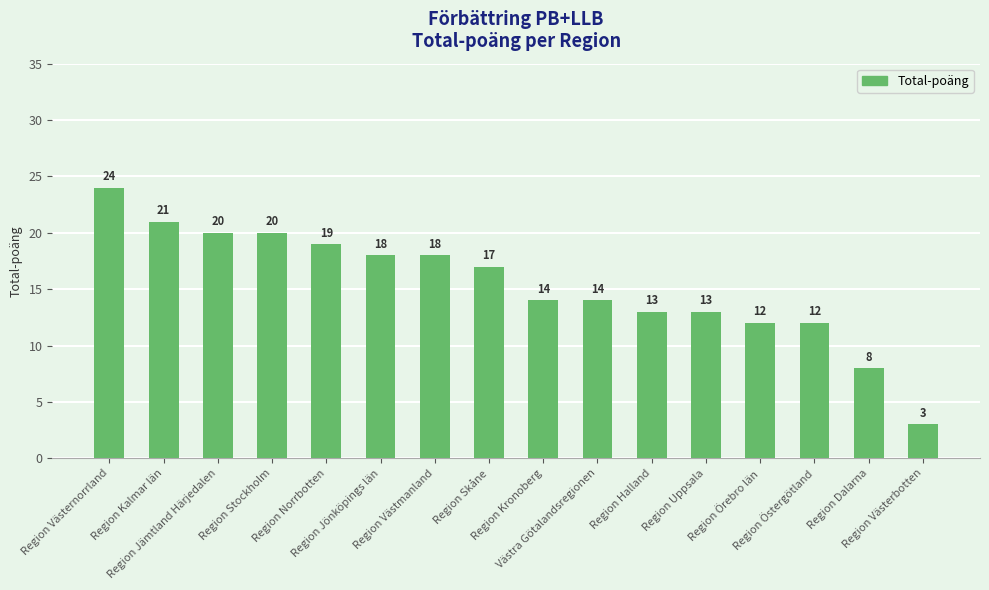

Approximately how many times larger is the value at Region Uppsala compared to Region Norrbotten?

0.7